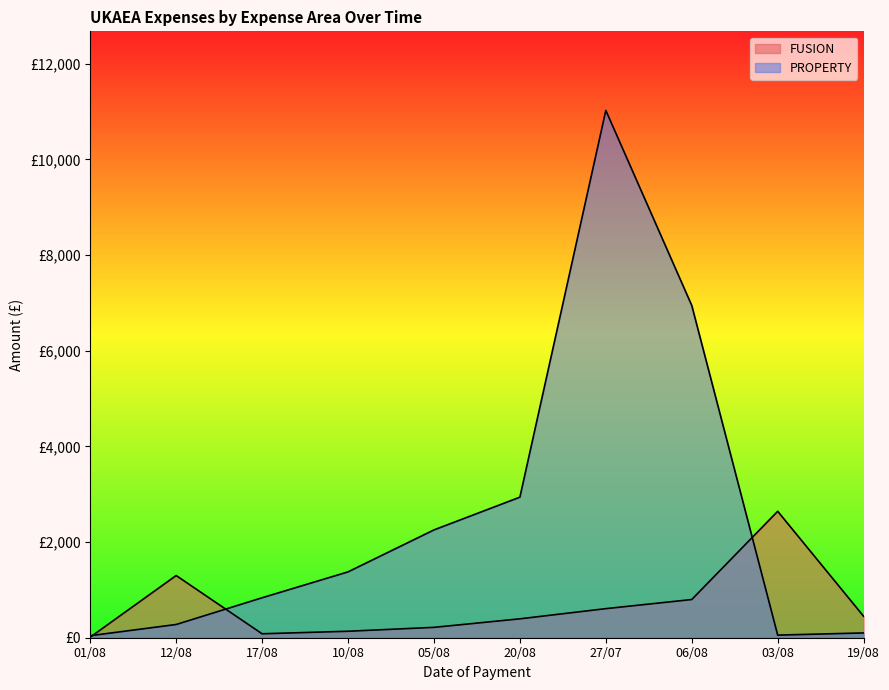

Where does the FUSION series first go above 448?

12/08